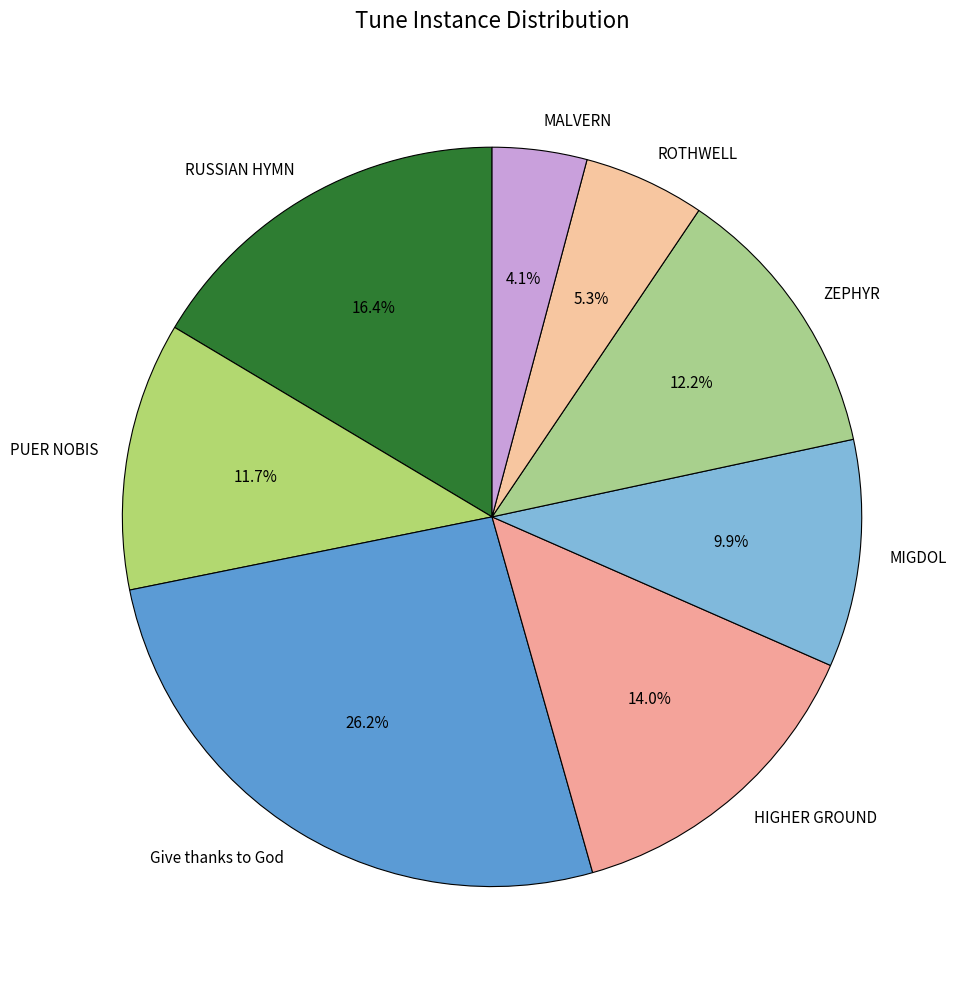

True or false: RUSSIAN HYMN accounts for 24% of the total.

False